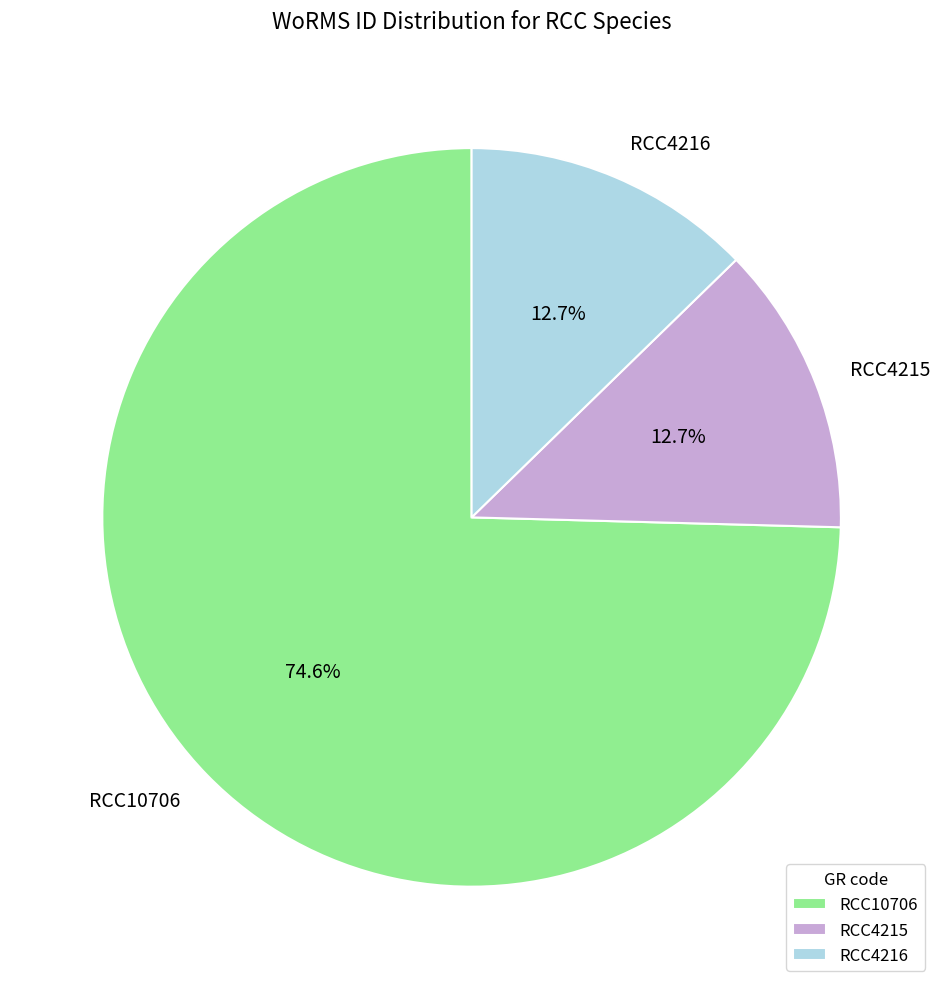

What is the ratio of the value at RCC10706 to the value at RCC4215?

5.9